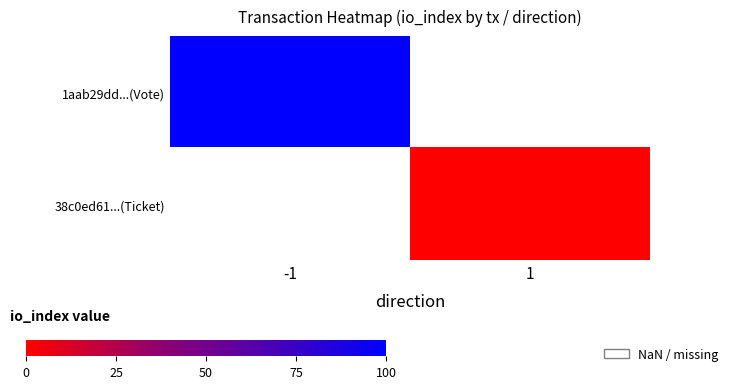

At which label does 38c0ed61...(Ticket) reach its minimum?

-1